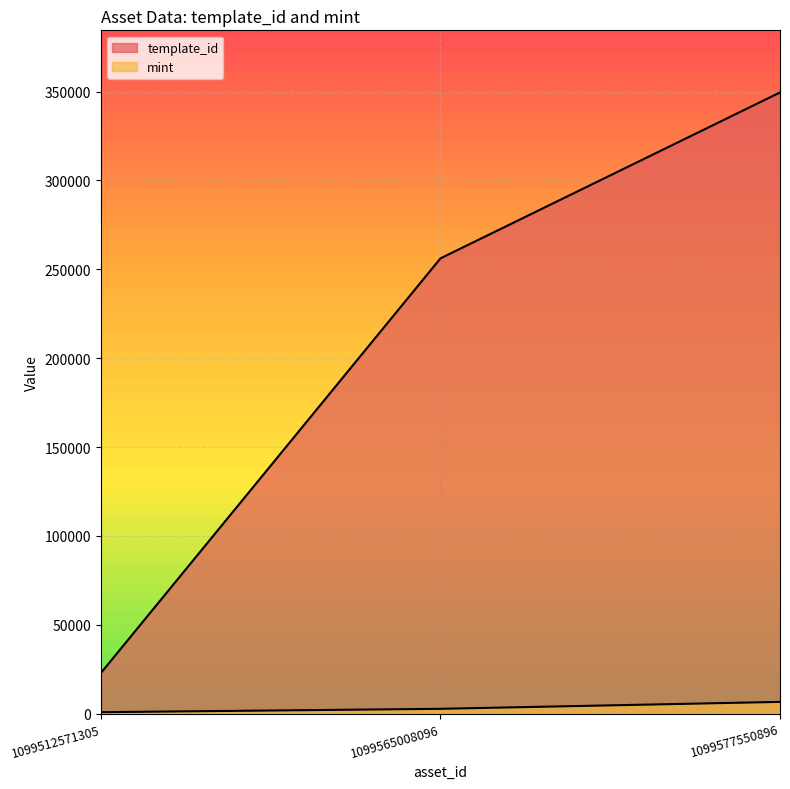

Reading right to left, list all the values displayed in this chart.

template_id: 1099577550896=349523	1099565008096=256179	1099512571305=22896
mint: 1099577550896=6652	1099565008096=2750	1099512571305=848